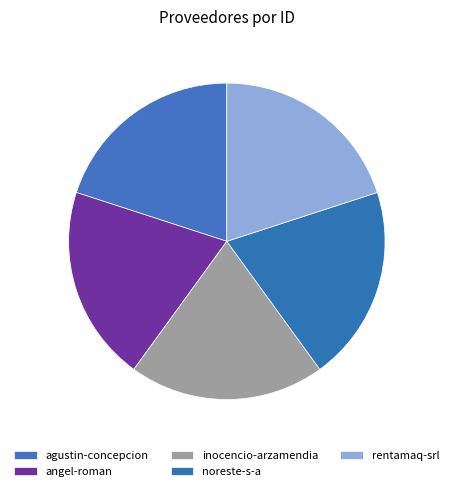

To the nearest percent, what portion does rentamaq-srl represent?

20%